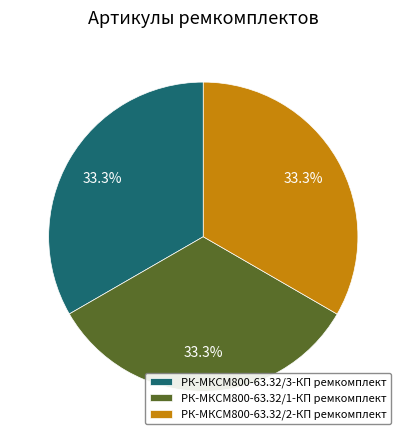

How many segments does this pie chart have?

3